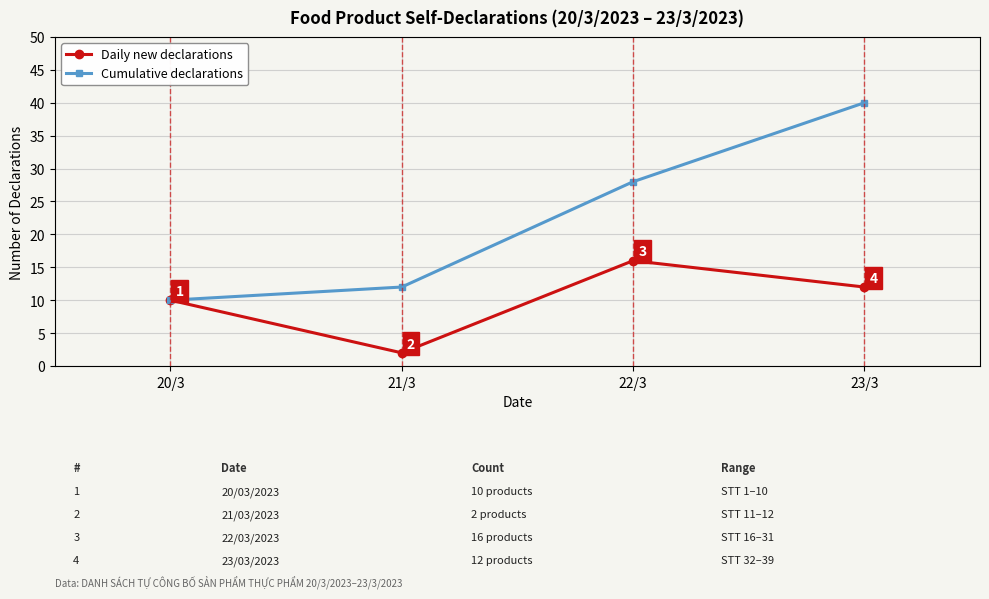

Where is the first local minimum for Daily new declarations?

21/3